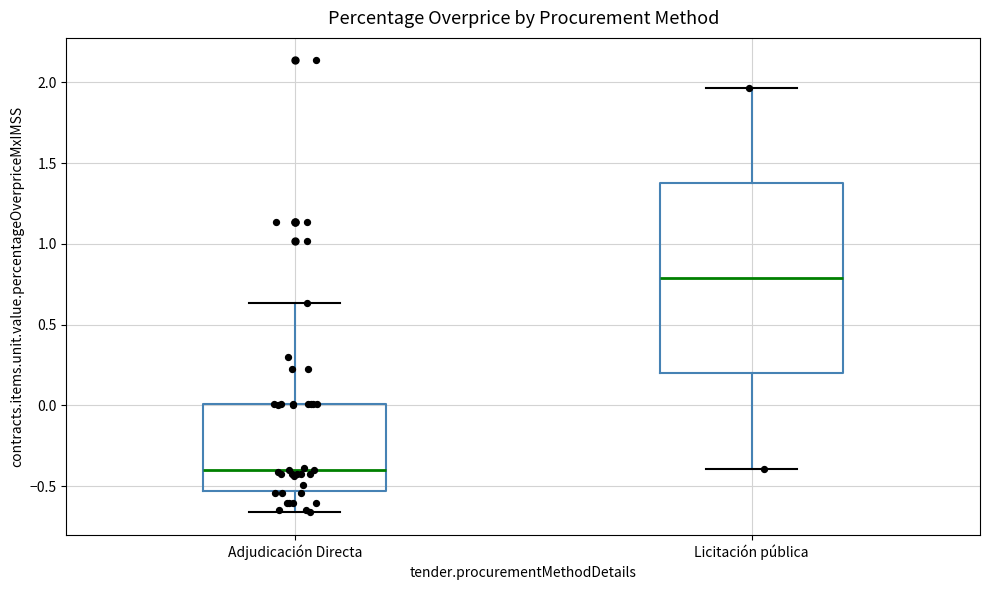

Which box is the tallest, from its lower edge to its upper edge?

Licitación pública